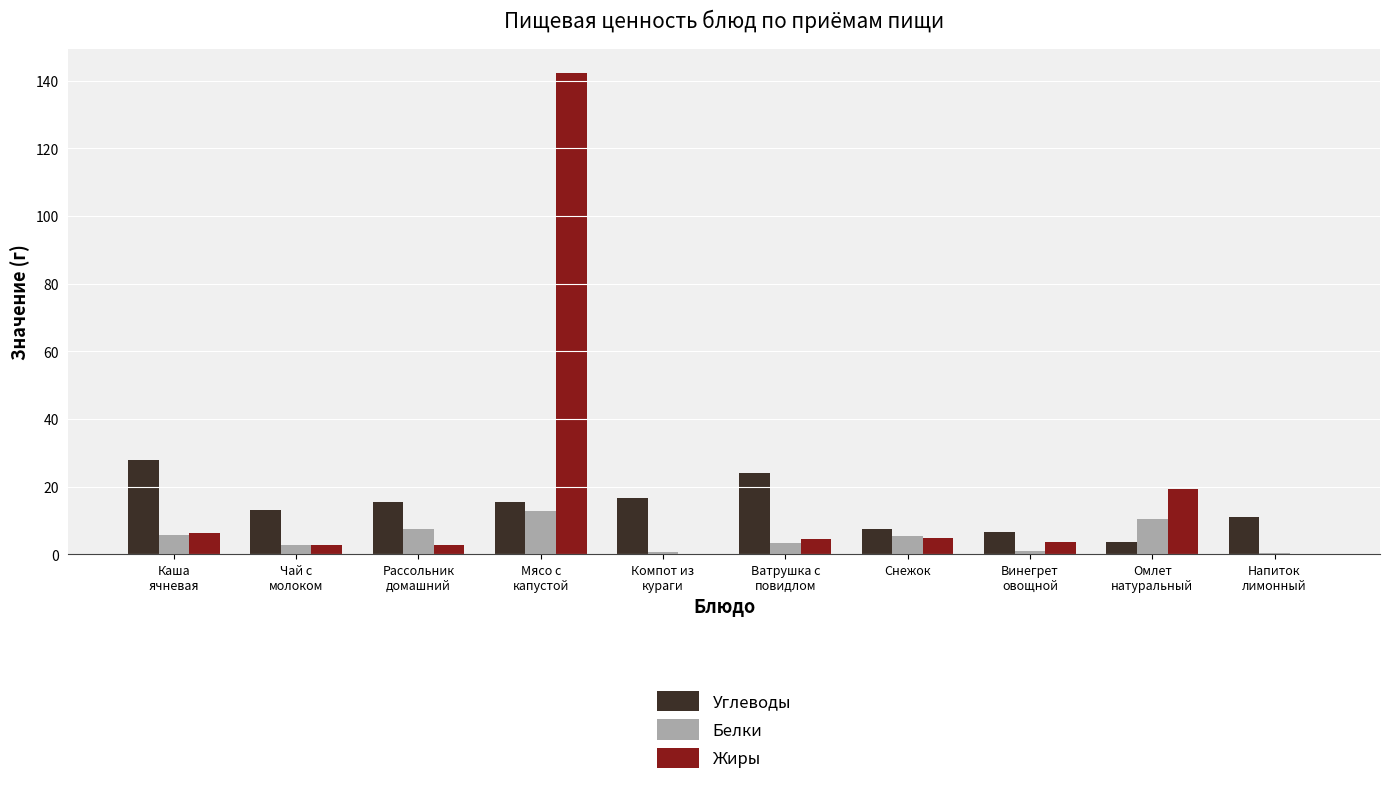

Are the bars grouped side by side (vs. stacked)?

Yes